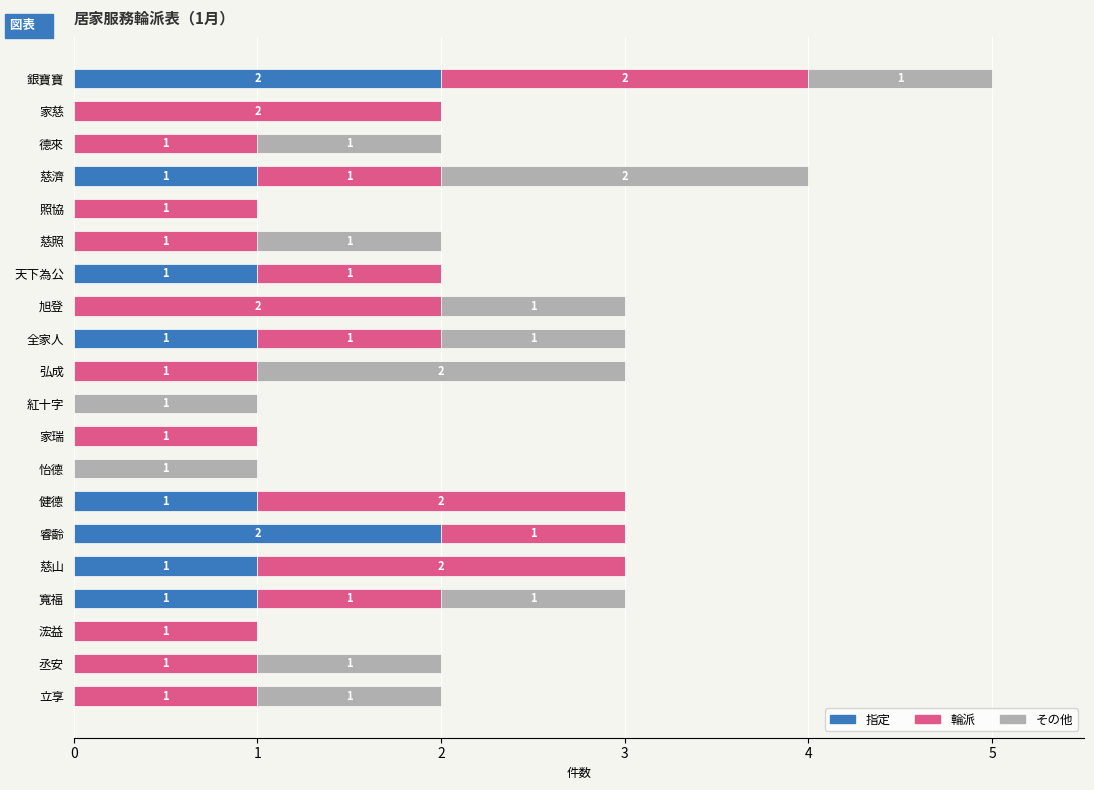

Is it true that 指定 equals 2 at 睿齡?

True